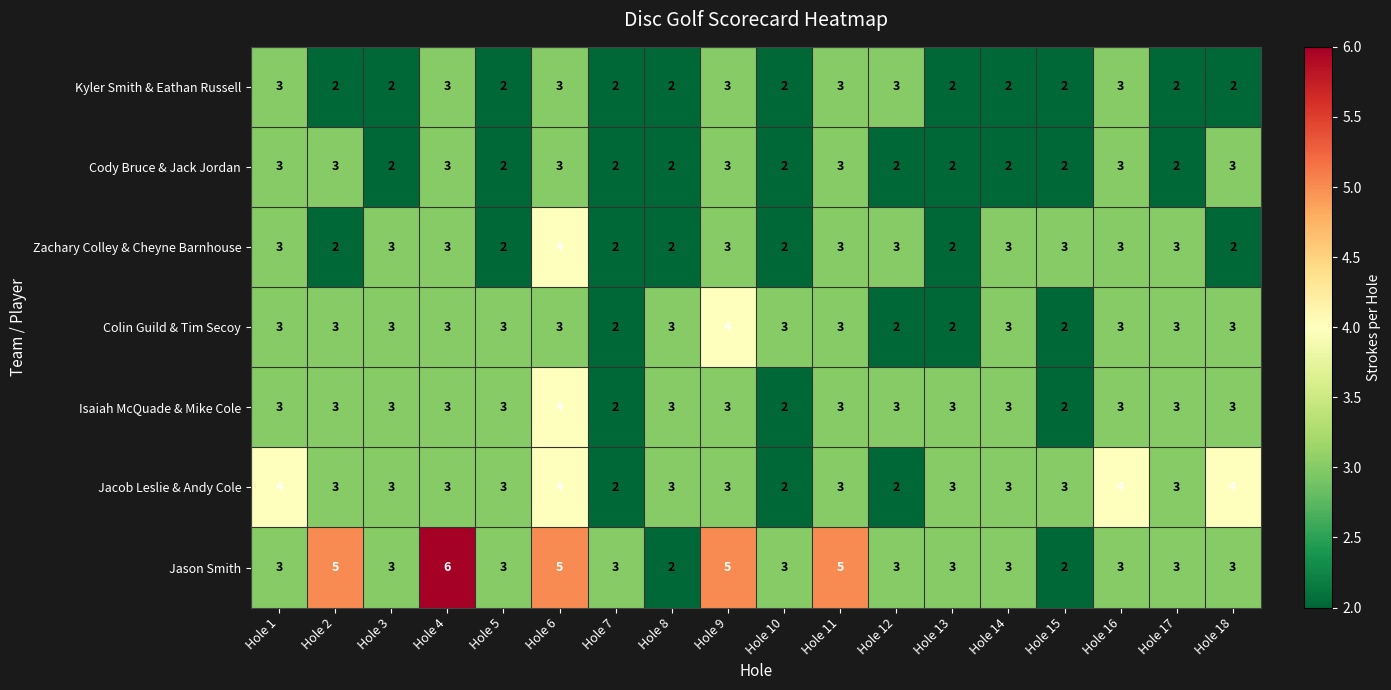

What is the average value of the Colin Guild & Tim Secoy series?

3